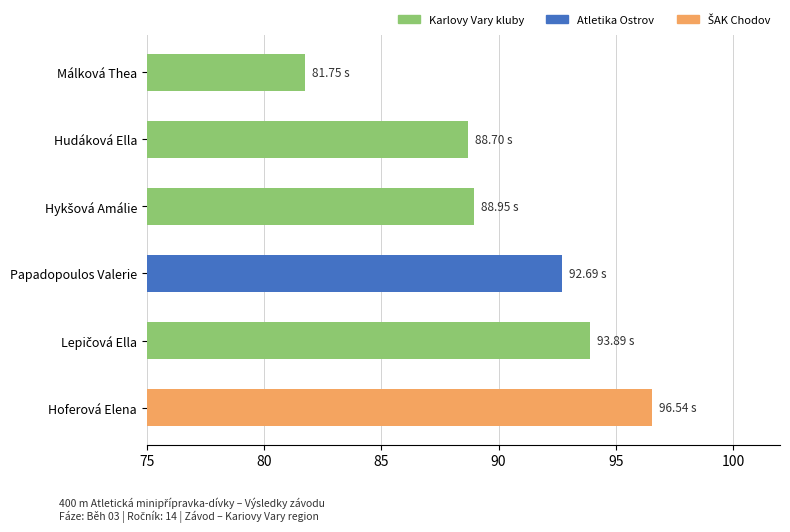

At which category does the chart reach its peak across all series?

Hoferová Elena